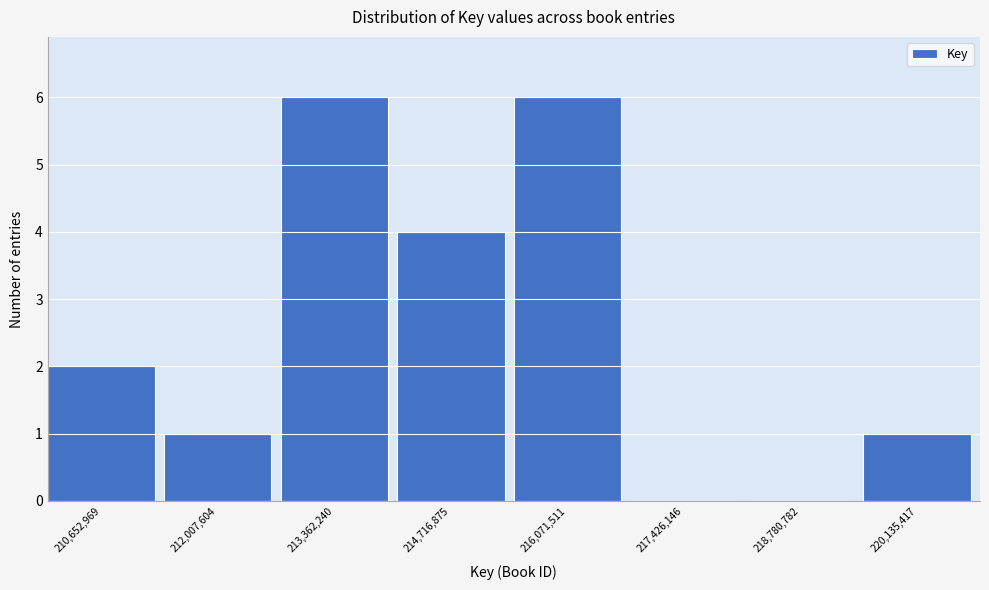

Reading left to right, list all the values displayed in this chart.

210,652,969=2	212,007,604=1	213,362,240=6	214,716,875=4	216,071,511=6	217,426,146=0	218,780,782=0	220,135,417=1